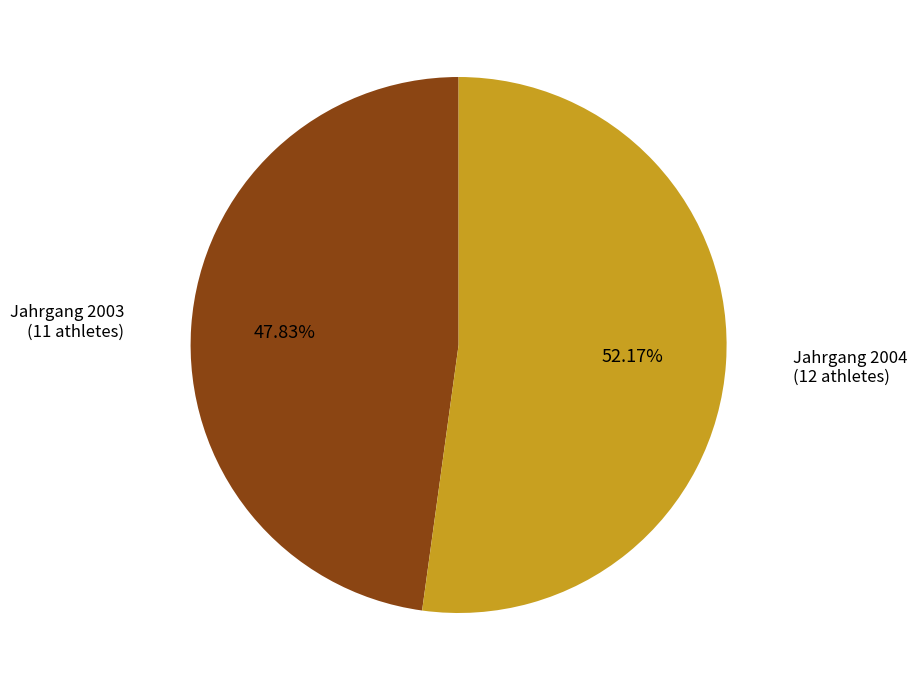

Is there a majority slice in this chart?

Yes